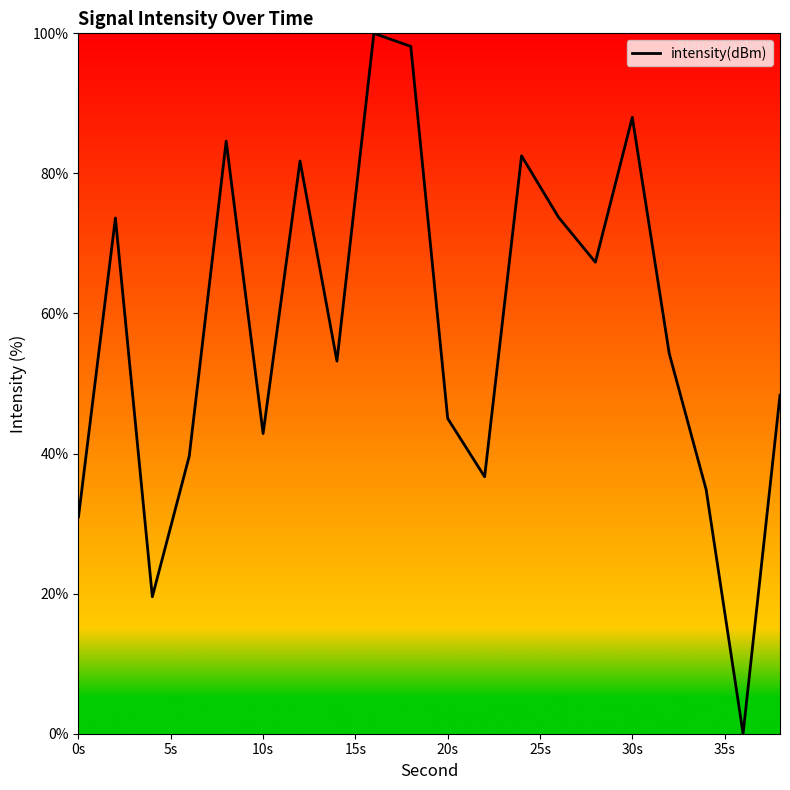

What is the difference between the maximum and minimum values?

100.0